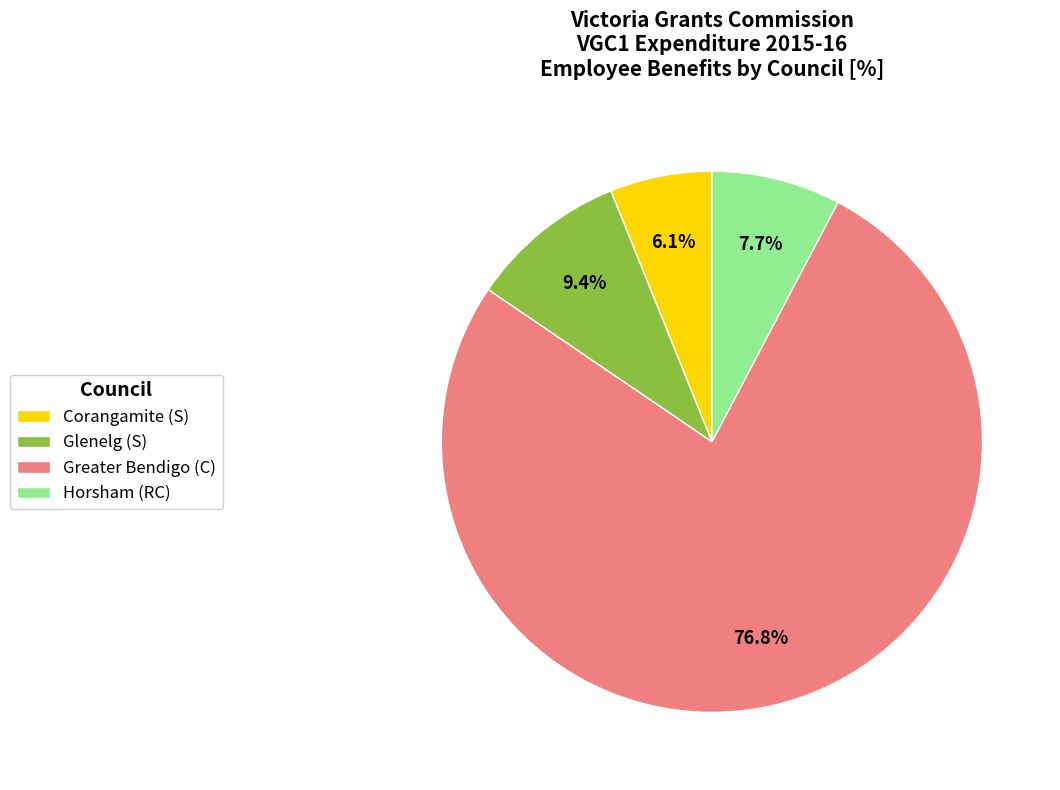

Does any single category account for the majority?

Yes